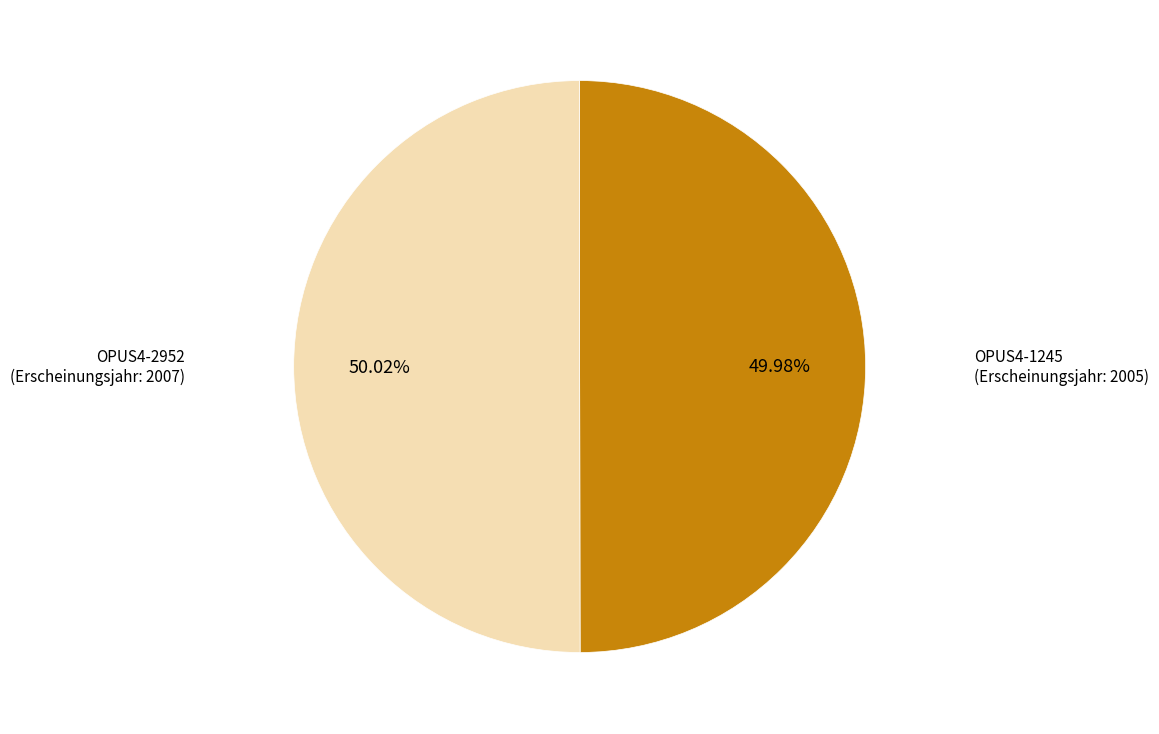

Does any single category account for the majority?

Yes